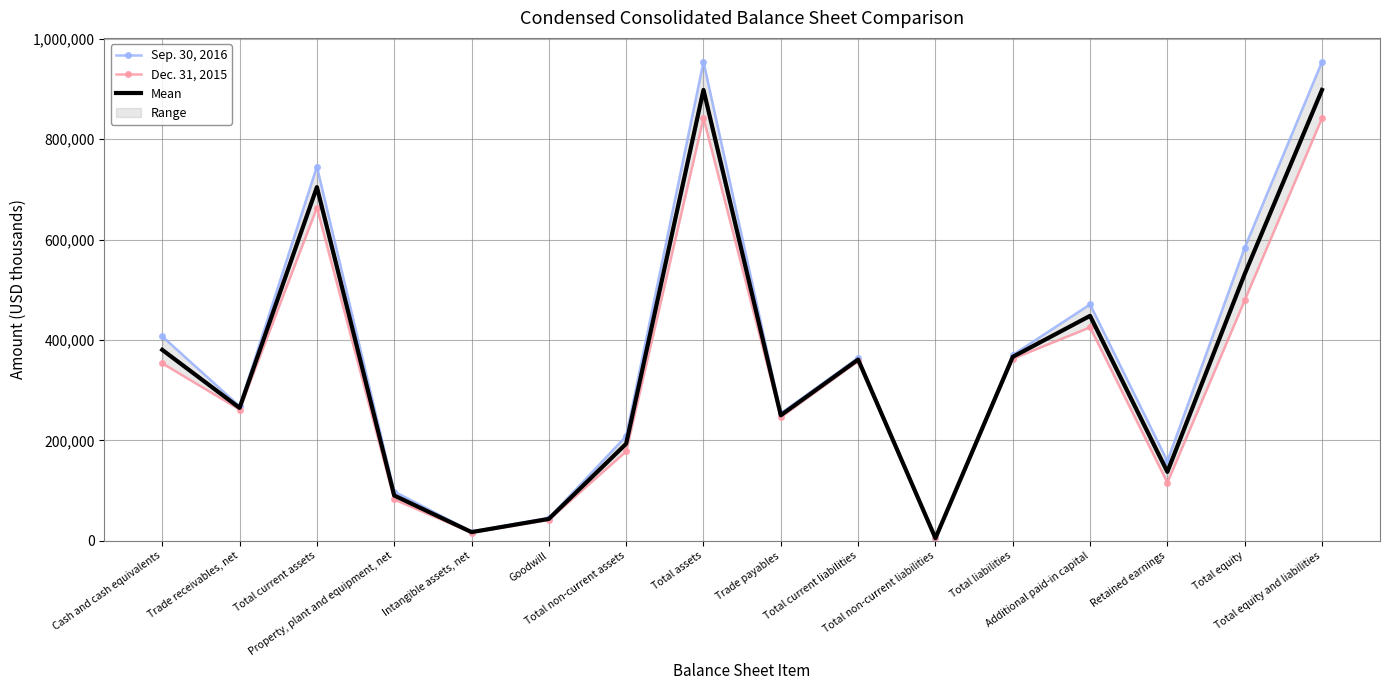

What is the average value of the Dec. 31, 2015 series?

329580.8